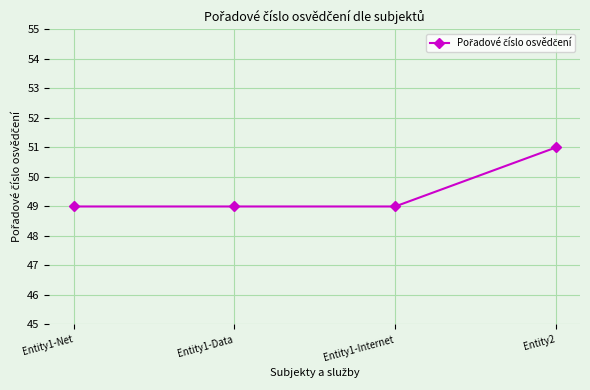

Reading left to right, what are all the values shown in this chart?

49	49	49	51